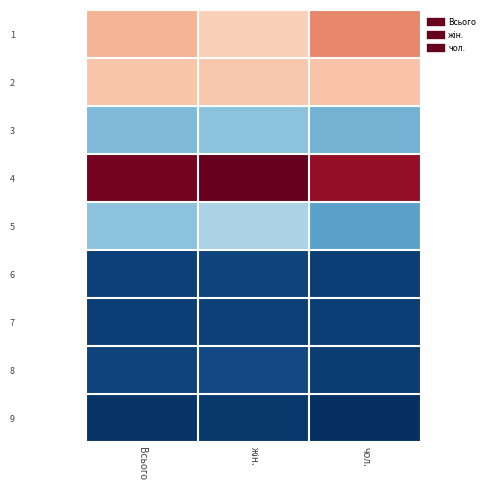

Reading left to right, transcribe all the data shown in this chart.

1: Всього=0.8	жін.=0.6	чол.=1.2
2: Всього=0.7	жін.=0.7	чол.=0.7
3: Всього=-0.4	жін.=-0.3	чол.=-0.4
4: Всього=2.3	жін.=2.4	чол.=2.1
5: Всього=-0.3	жін.=-0.3	чол.=-0.4
6: Всього=-0.8	жін.=-0.8	чол.=-0.8
7: Всього=-0.8	жін.=-0.8	чол.=-0.8
8: Всього=-0.8	жін.=-0.7	чол.=-0.8
9: Всього=-0.8	жін.=-0.8	чол.=-0.8